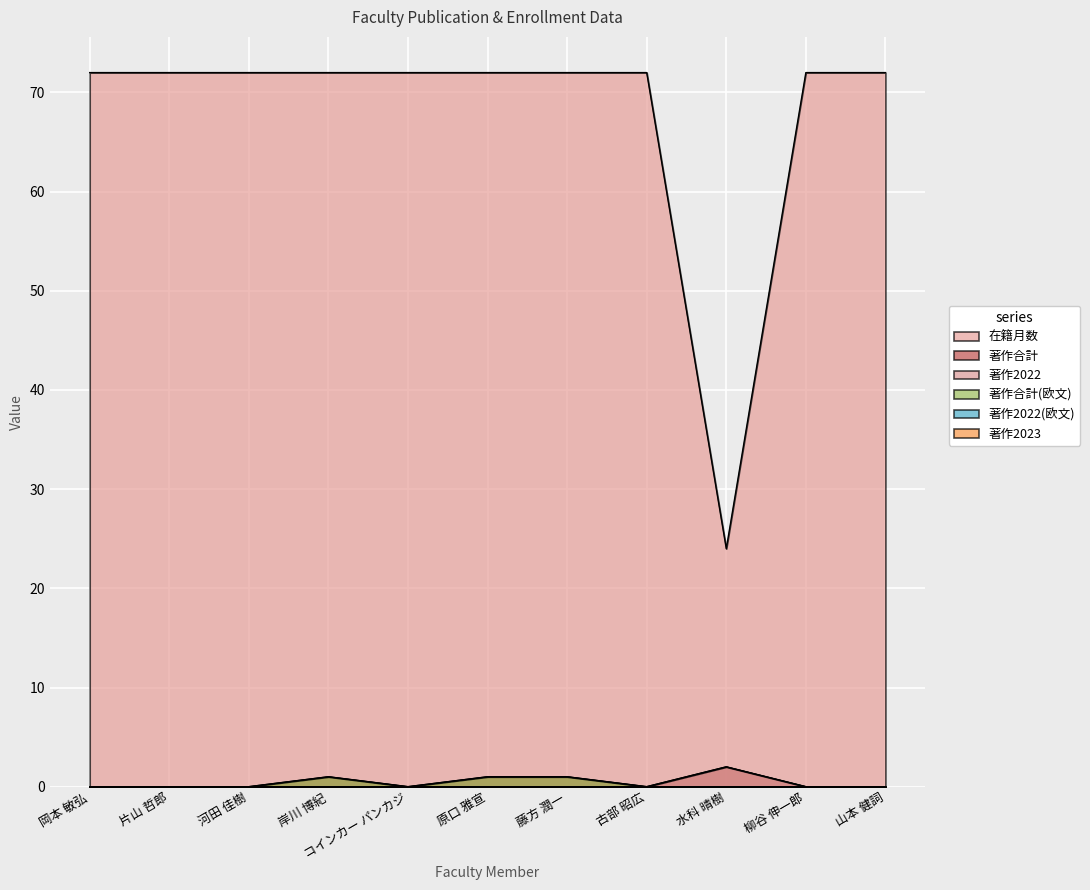

How many interior local peaks does the 著作合計(欧文) series have?

1